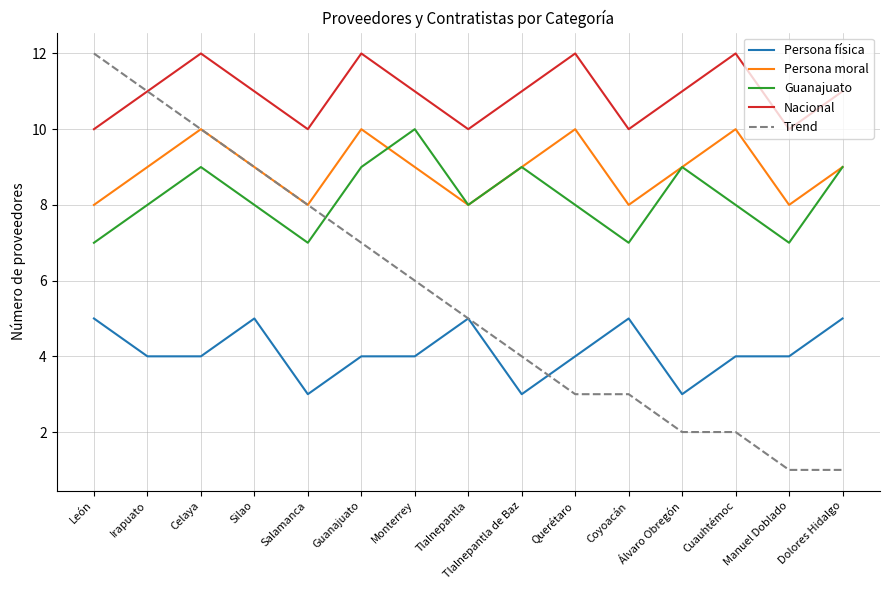

Reading left to right, extract all data points from this chart.

Persona física: 5	4	4	5	3	4	4	5	3	4	5	3	4	4	5
Persona moral: 8	9	10	9	8	10	9	8	9	10	8	9	10	8	9
Guanajuato: 7	8	9	8	7	9	10	8	9	8	7	9	8	7	9
Nacional: 10	11	12	11	10	12	11	10	11	12	10	11	12	10	11
Trend: 12	11	10	9	8	7	6	5	4	3	3	2	2	1	1